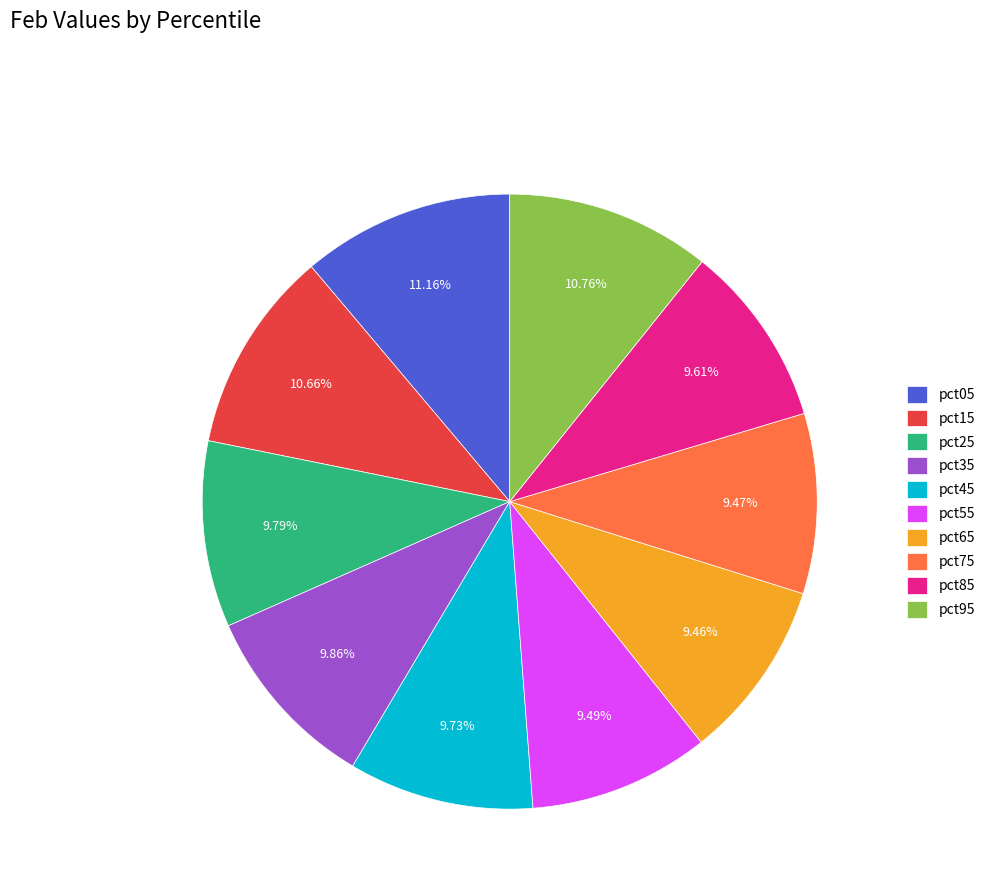

What percentage is the pct45 slice, to the nearest percent?

10%